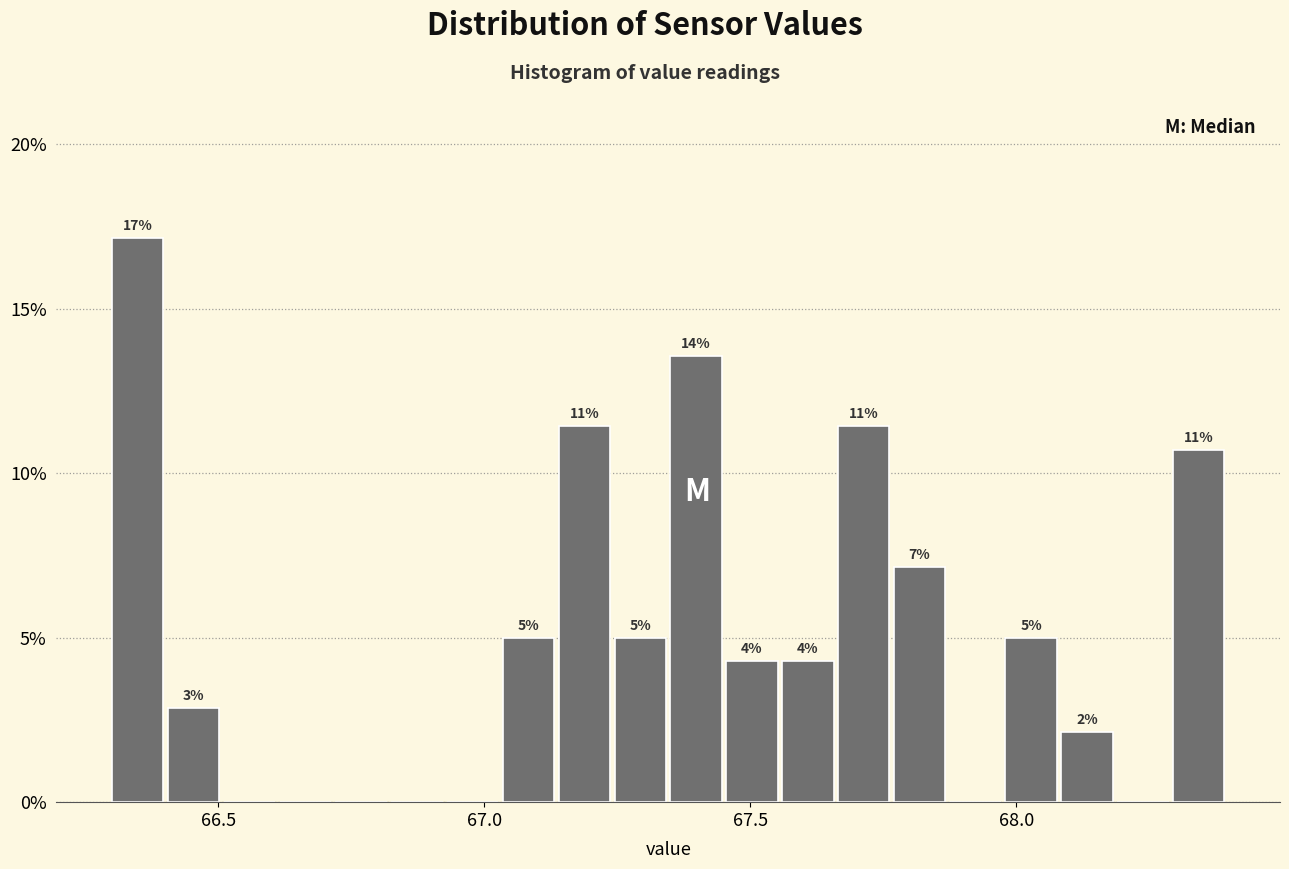

Read against the x-axis, roughly where is the centre of the tallest bar?

66.35